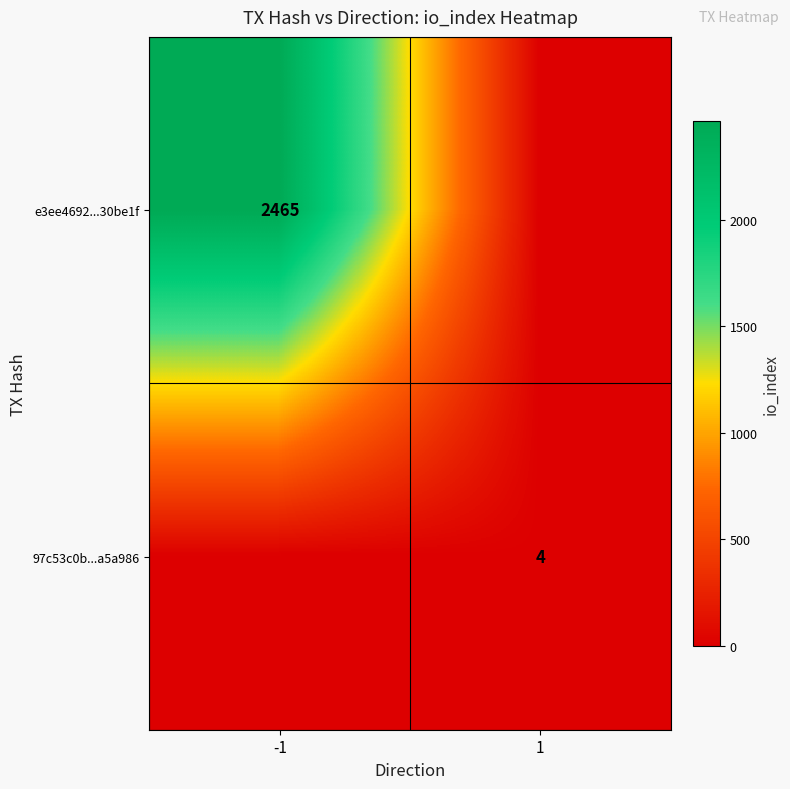

Is it true that 97c53c0b...a5a986 equals 4 at 1?

True